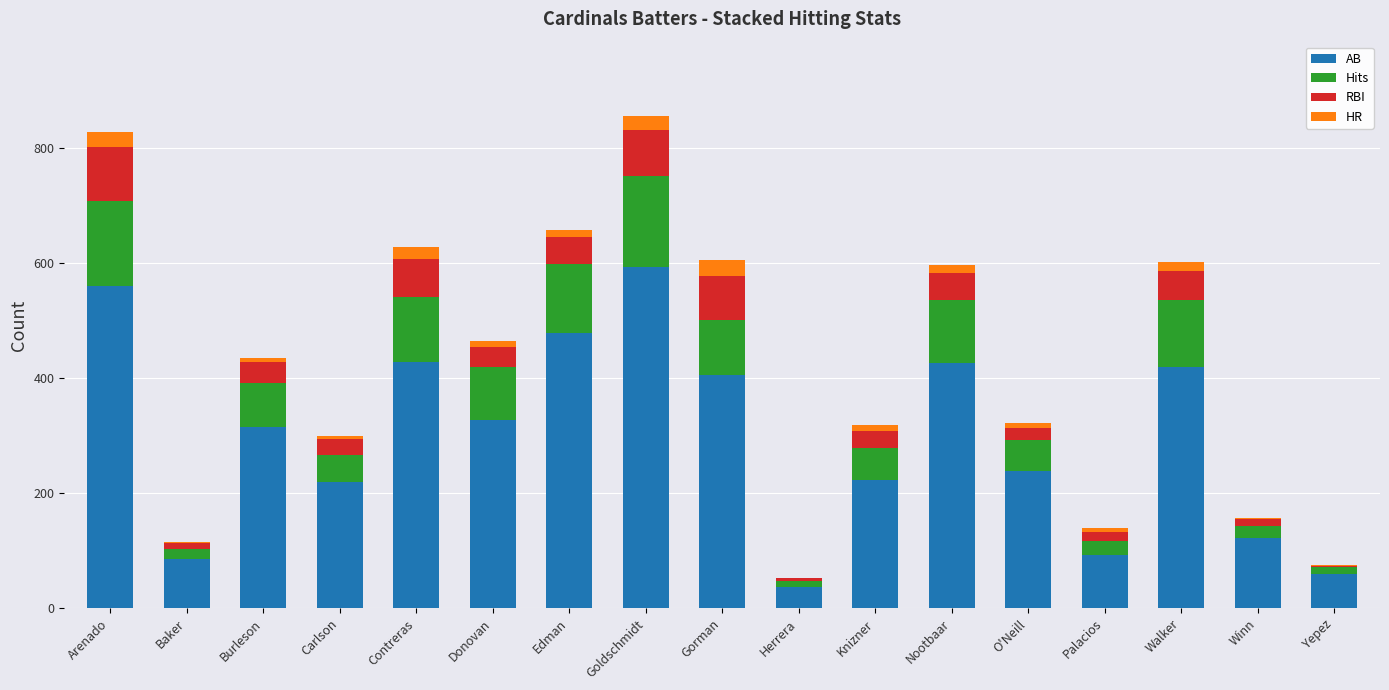

What is the sum of all AB values?

5033